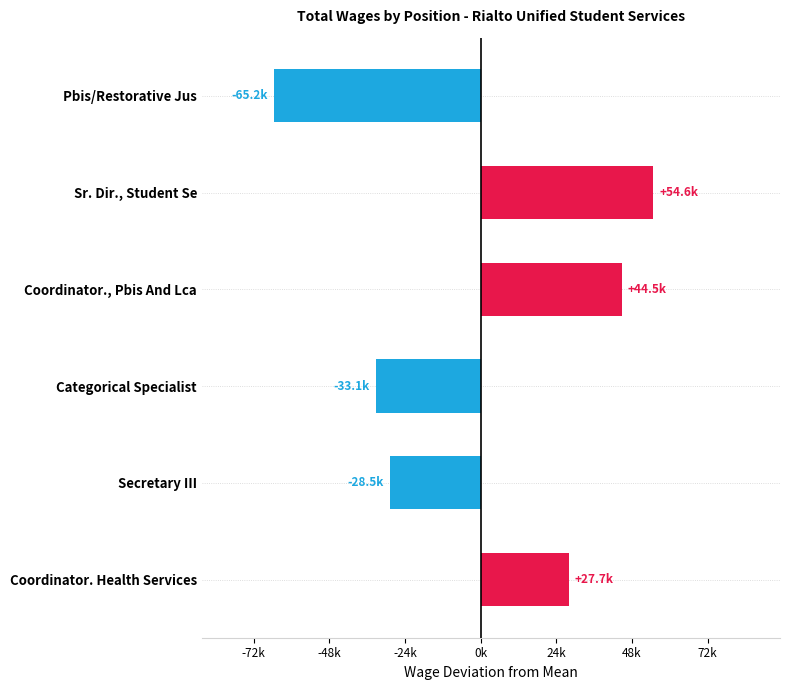

What is the minimum value shown in the chart?

-65179.8